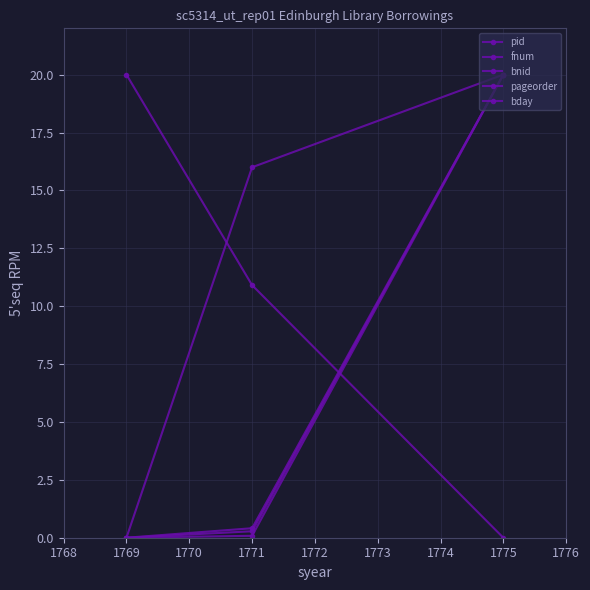

How many positive values does the fnum series have?

2